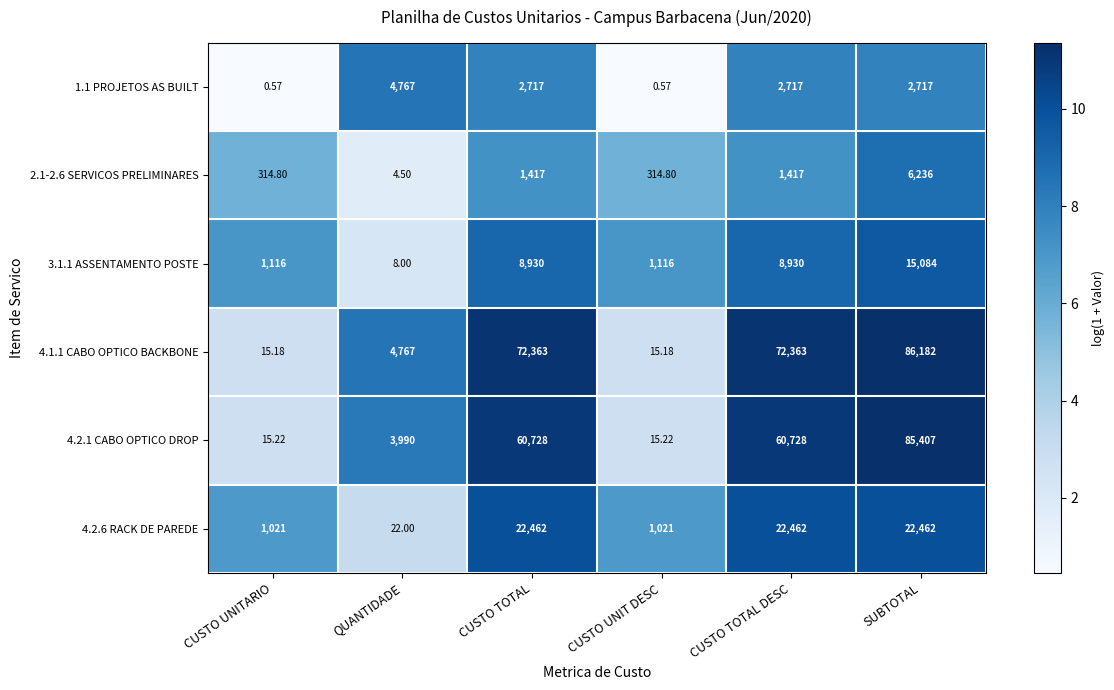

Is the value of 4.1.1 CABO OPTICO BACKBONE at CUSTO TOTAL DESC greater than the value of 1.1 PROJETOS AS BUILT at QUANTIDADE?

Yes